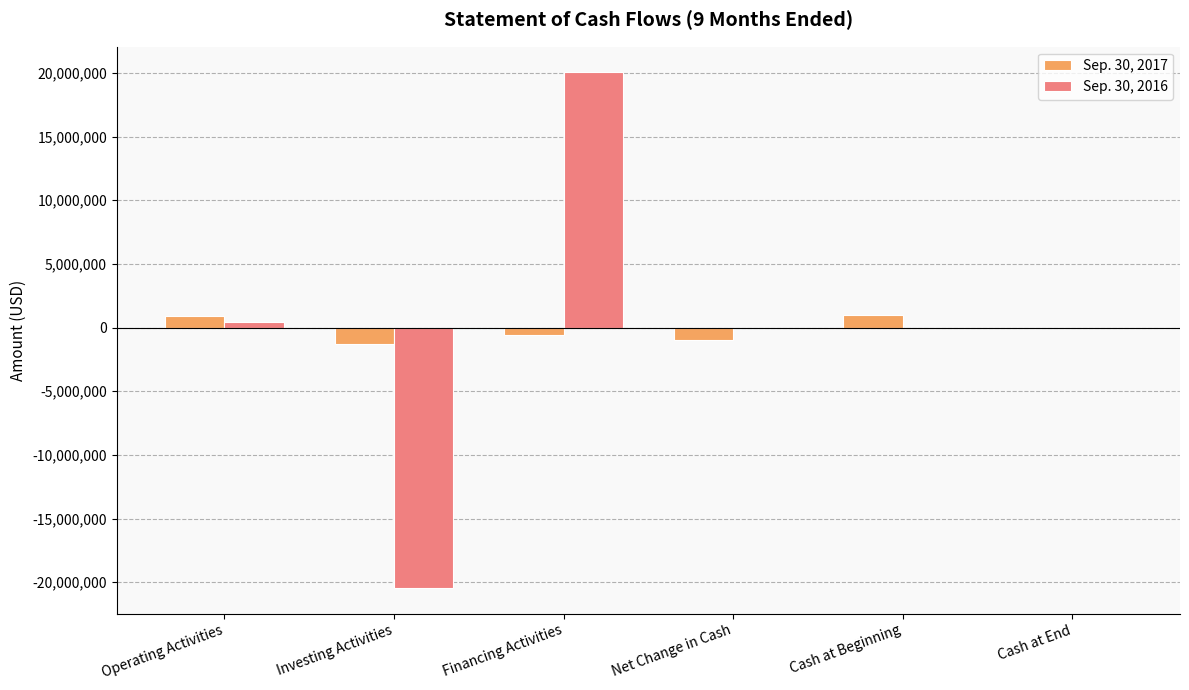

Where is Sep. 30, 2017 nearest to the value -172558?

Cash at End